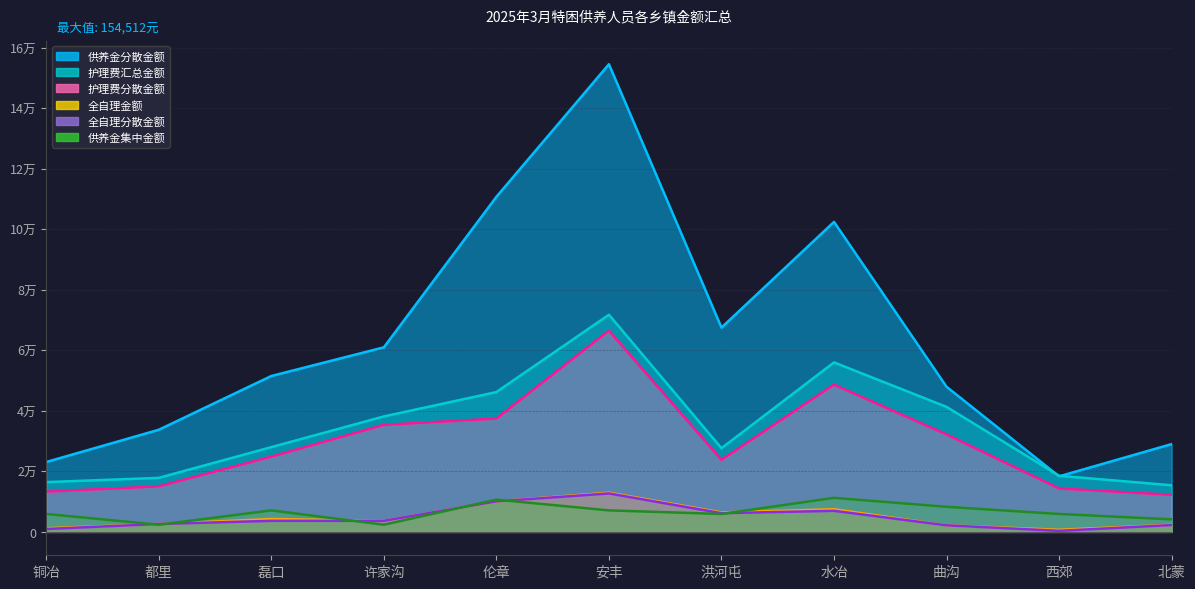

Between 铜冶 and 北蒙, which series saw the biggest shift?

供养金分散金额